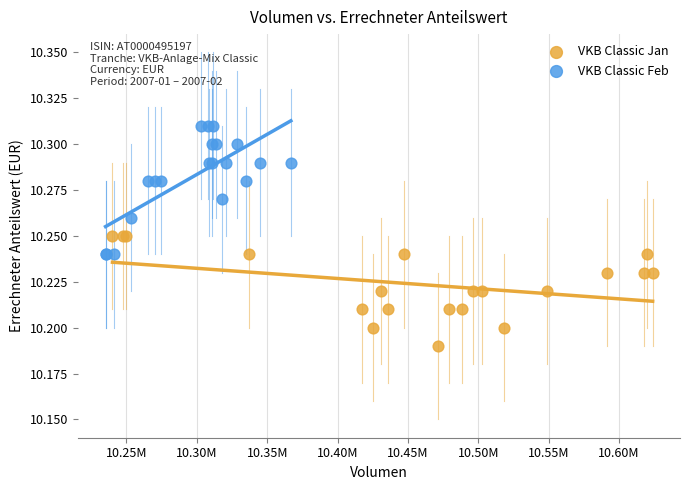

Which series has the largest Y range (max minus min)?

VKB Classic Feb